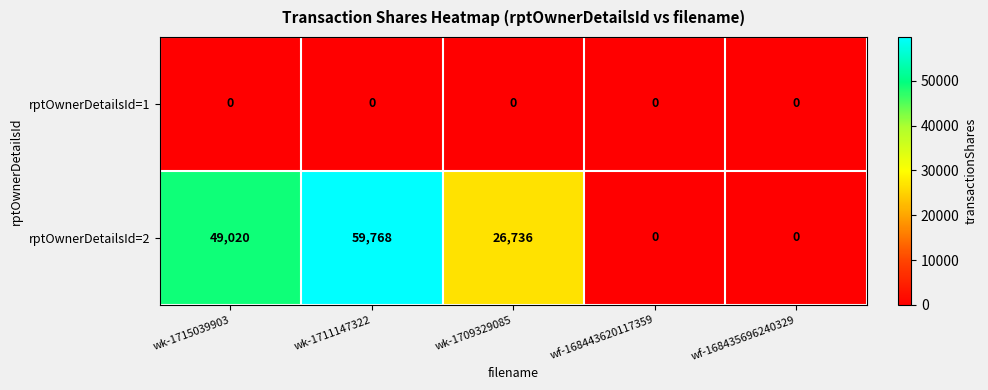

The value of rptOwnerDetailsId=2 at wk-1715039903 is 49020. True or false?

True